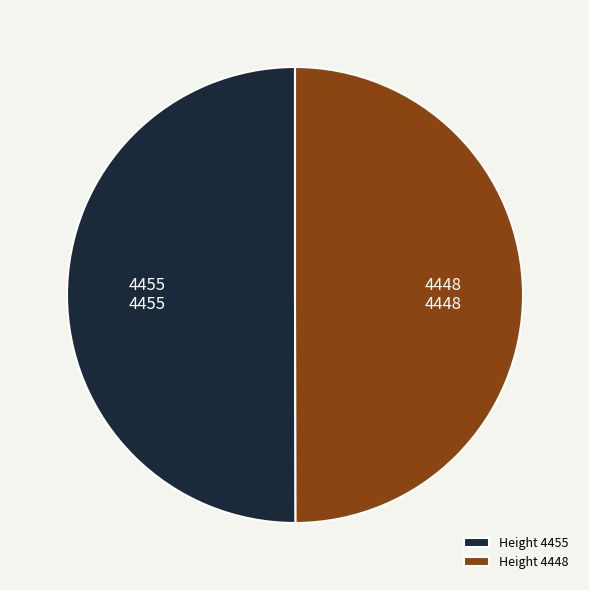

Do Height 4448 and Height 4455 together represent more than half of the pie?

Yes